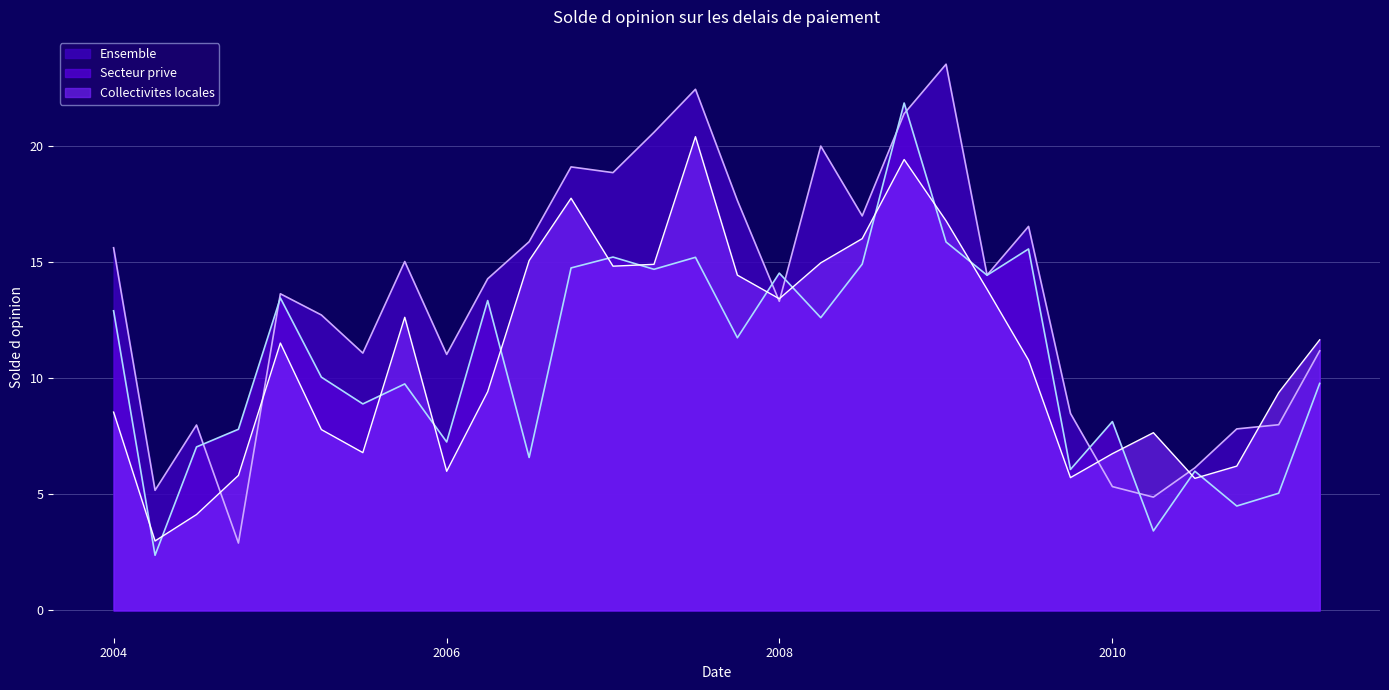

True or false: Collectivites locales and Ensemble cross at least once.

True